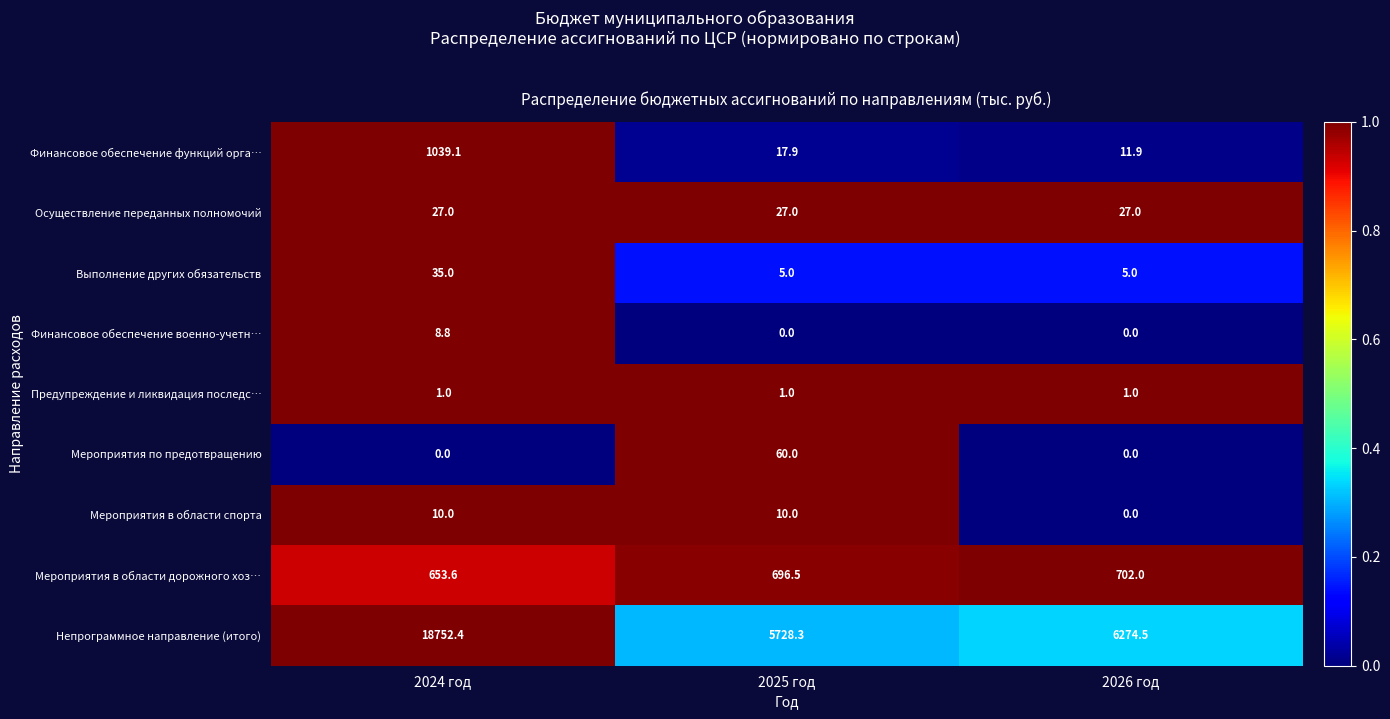

What is the maximum value shown in the chart?

18752.4